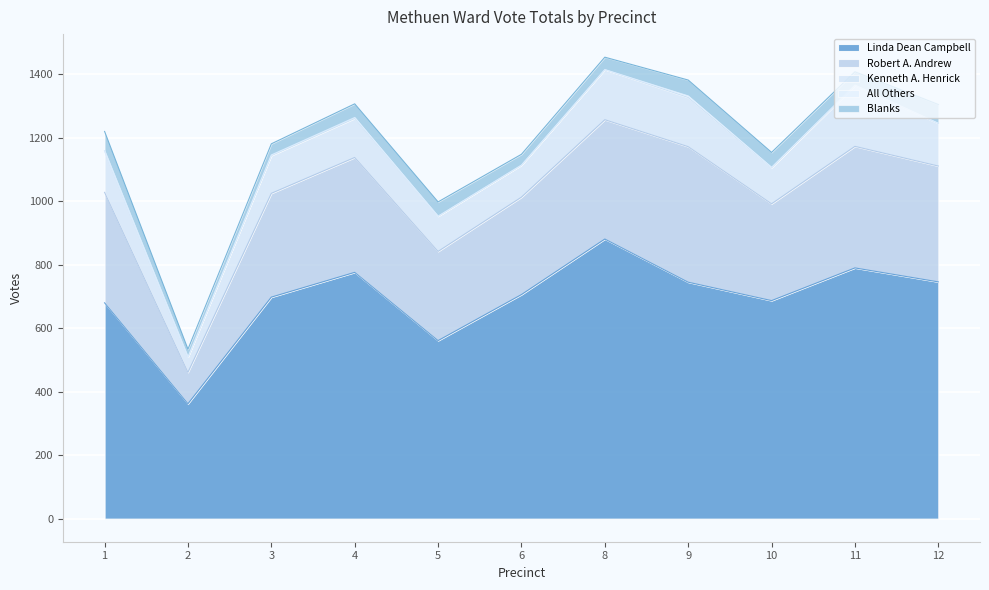

What are all the series names shown in the legend?

Linda Dean Campbell, Robert A. Andrew, Kenneth A. Henrick, All Others, Blanks